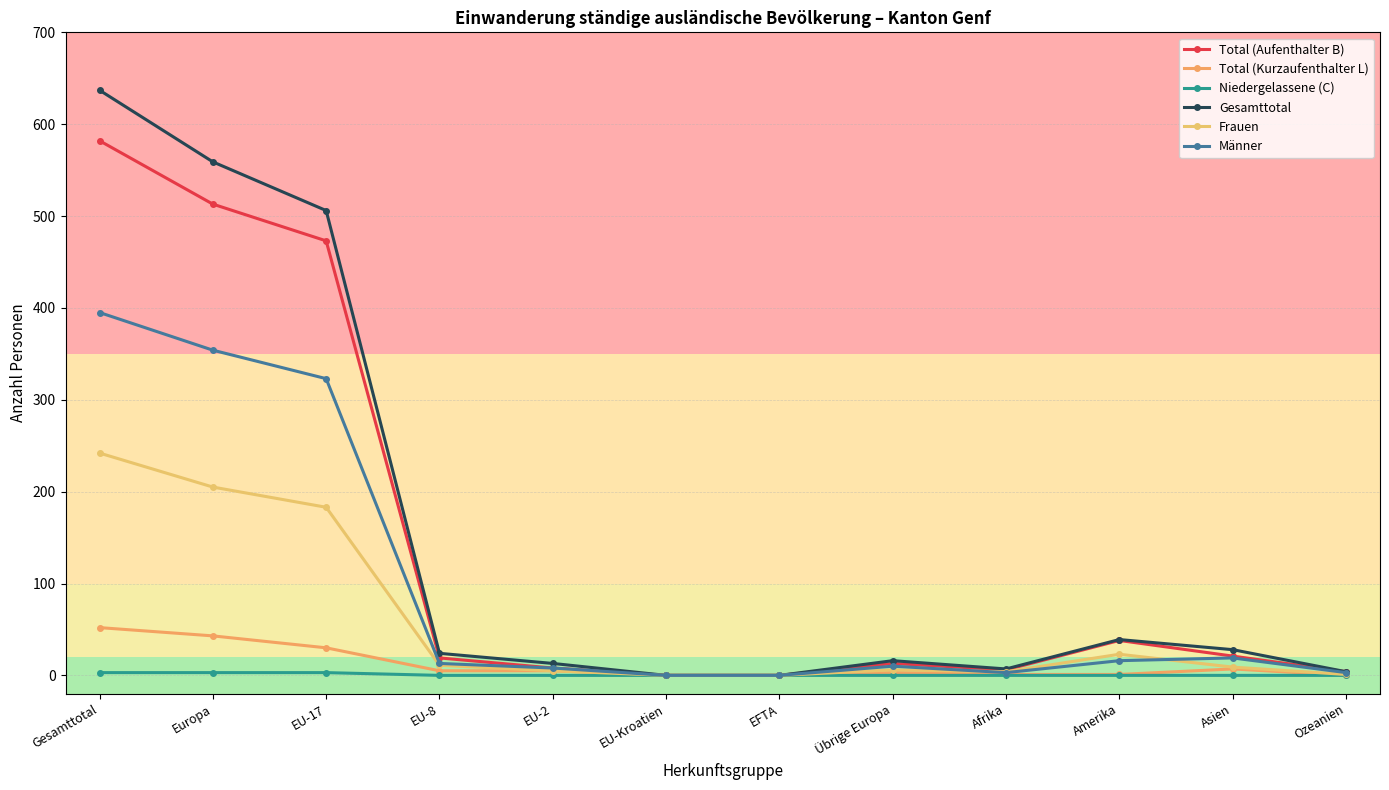

How many lines are shown in the chart?

6